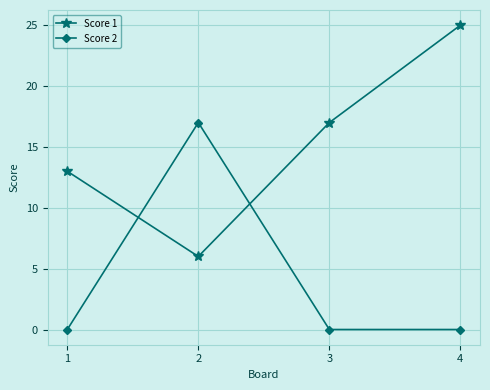

What is the spread (max minus min) of values at 2?

11